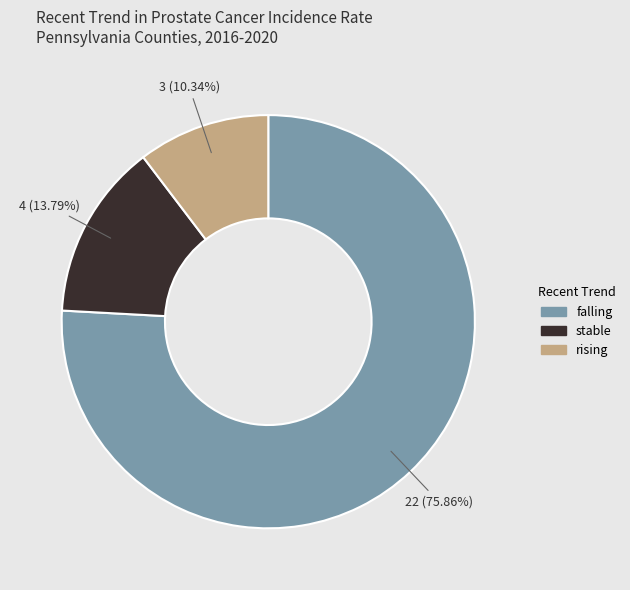

Which has a higher value, falling or rising?

falling